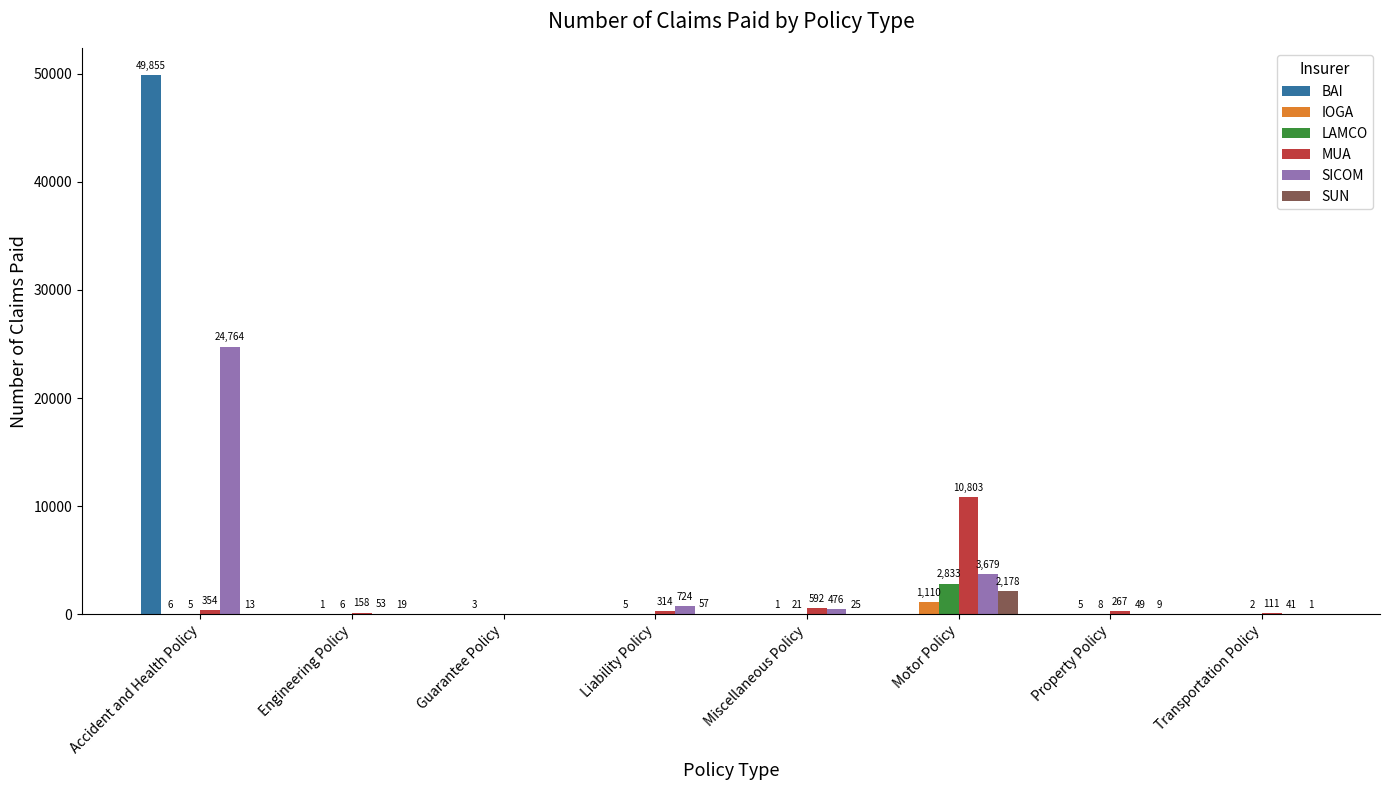

At which category is the sum across all series the highest?

Accident and Health Policy